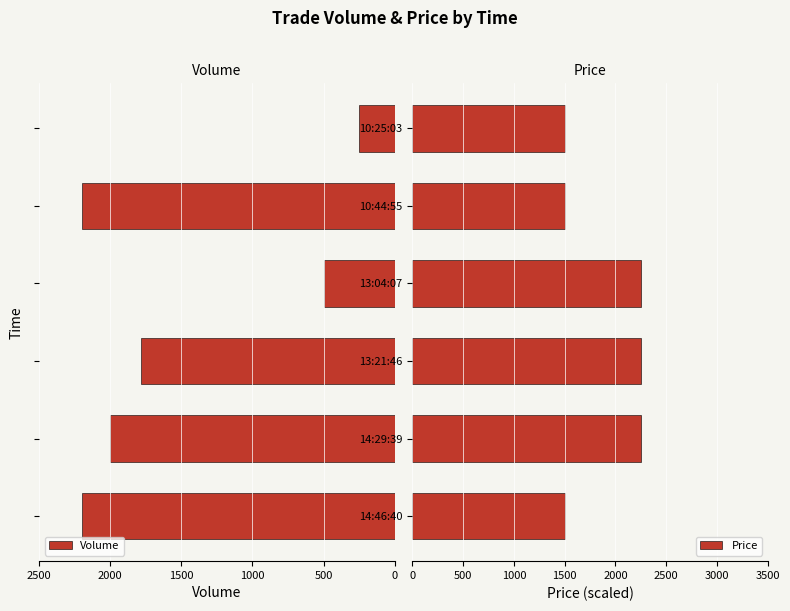

How many data points in Volume are less than 2000?

3